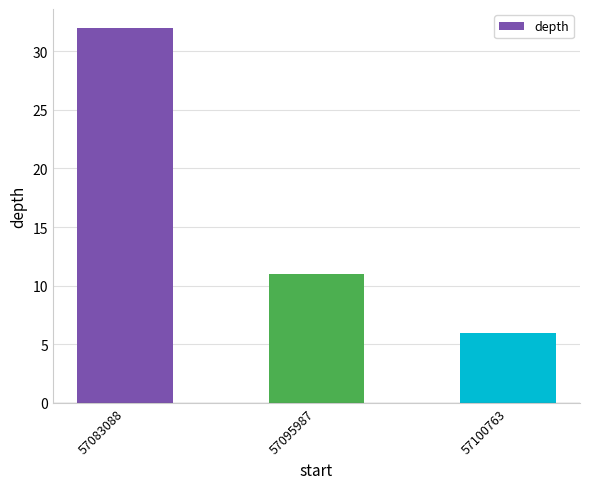

Reading left to right, extract all data points from this chart.

57083088=32	57095987=11	57100763=6